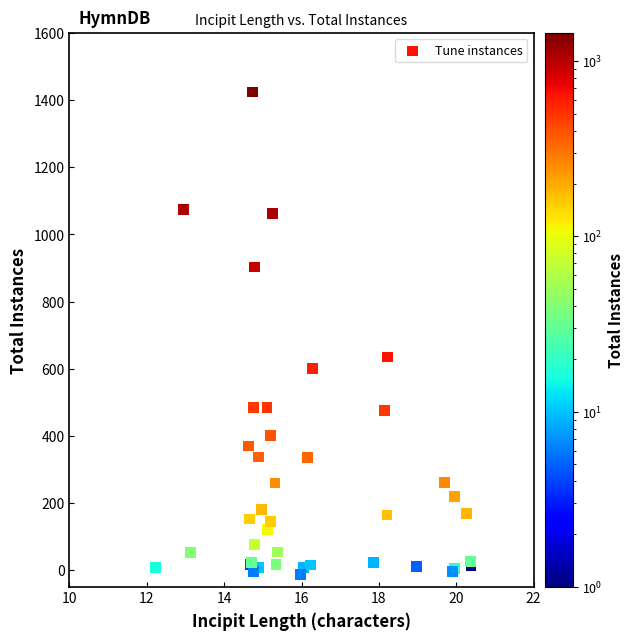

What Y value in the scatter plot is closest to 706?

635.5